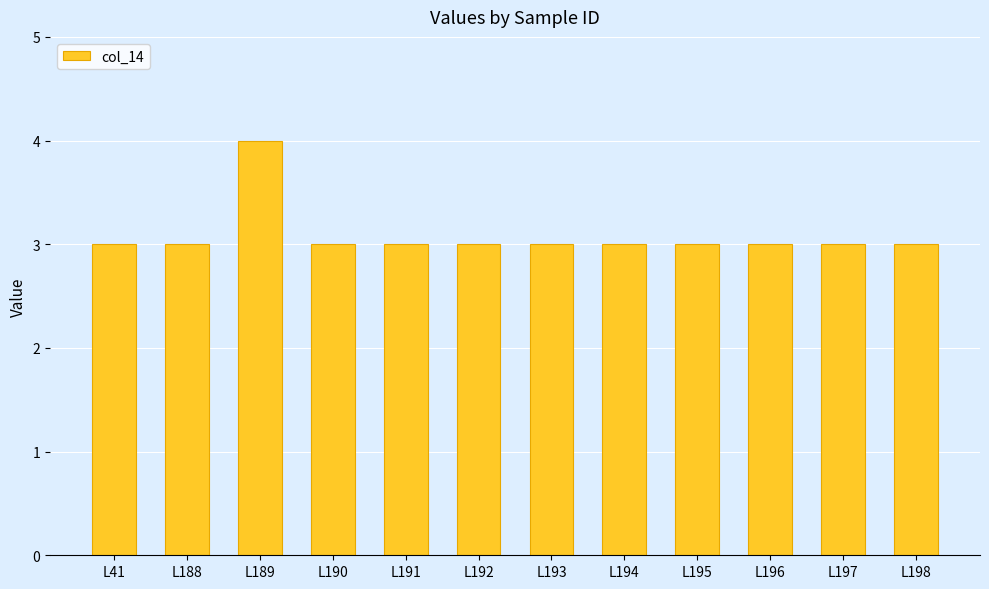

Is it true that the value at L195 is 3?

True